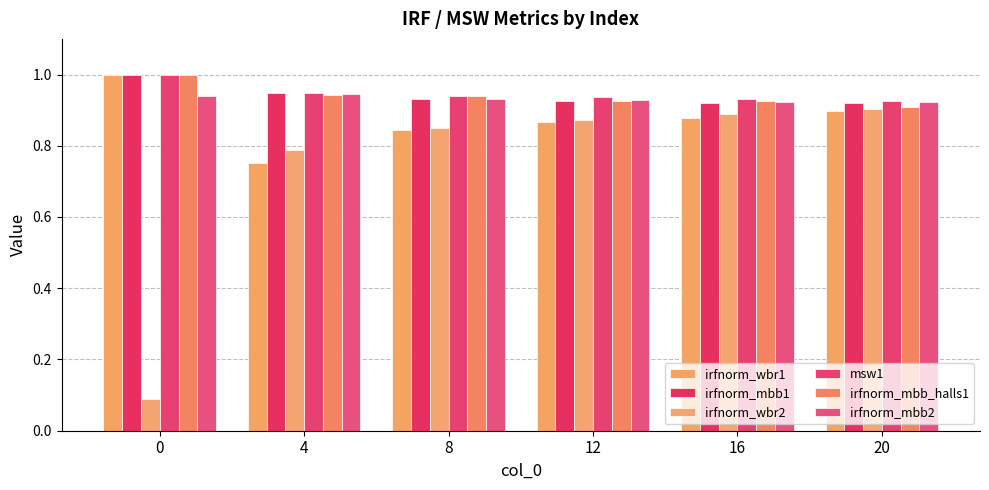

The value of irfnorm_mbb2 at 0 is 0.9. True or false?

True